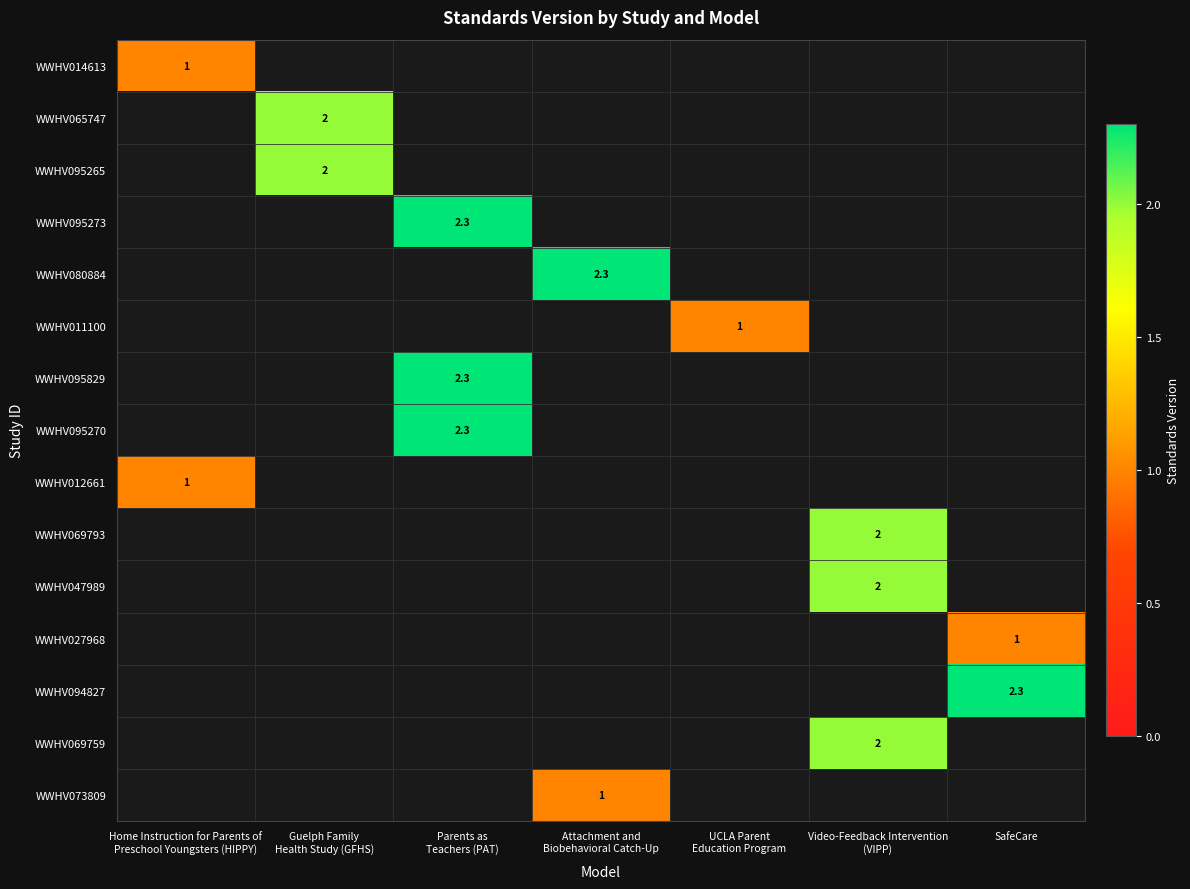

What is the sum of all row_2 values?

2.0